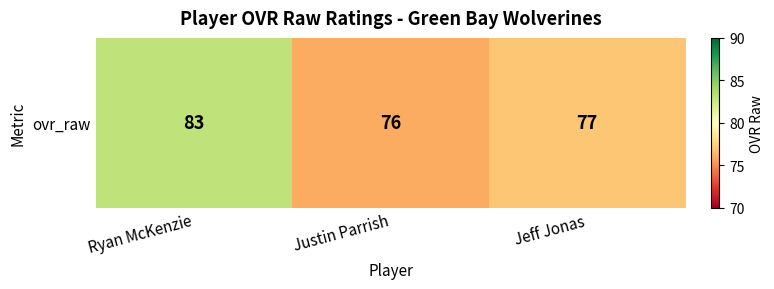

Reading left to right, transcribe all the data shown in this chart.

83	76	77